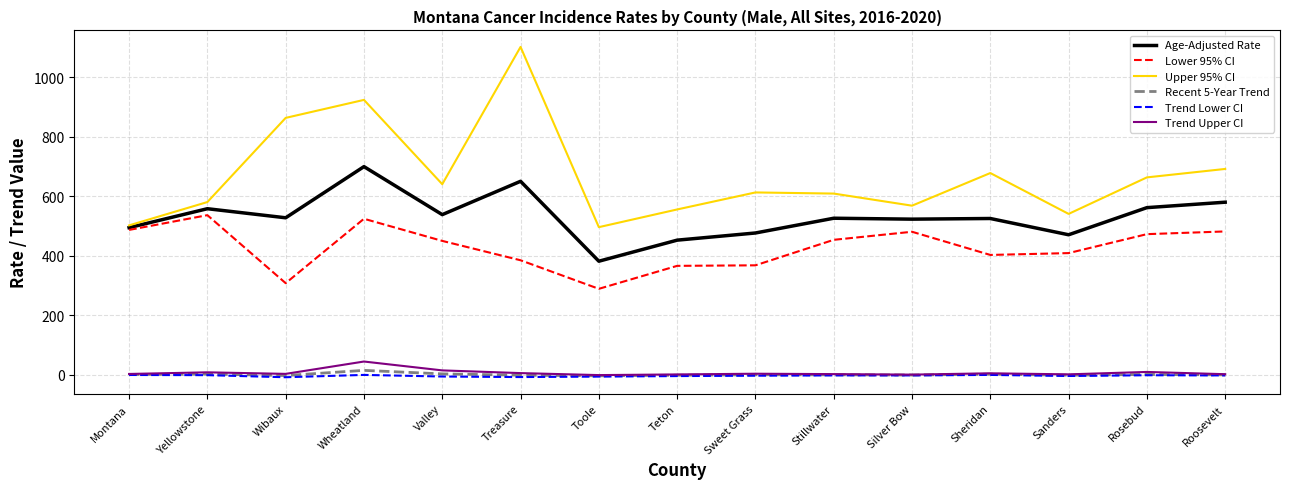

Which series has the largest range (max minus min)?

Upper 95% CI